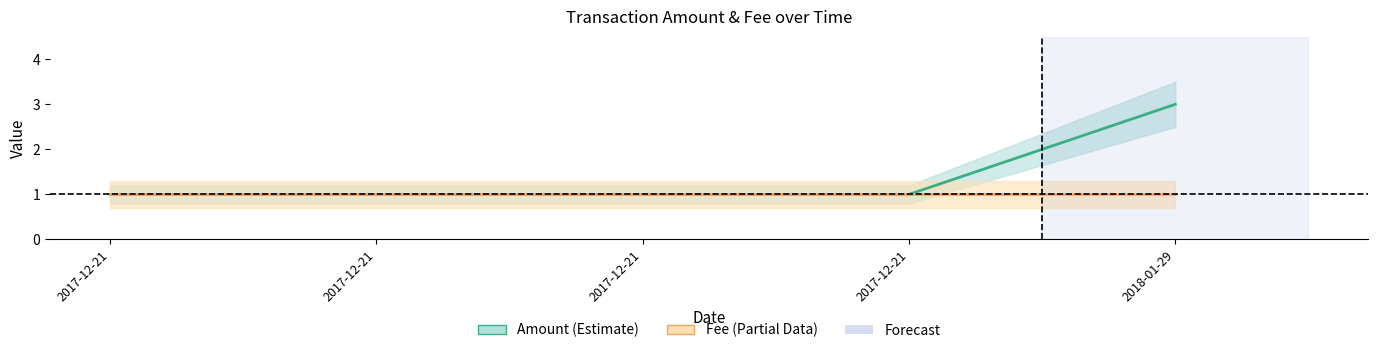

At which label does Amount reach its peak?

2018-01-29